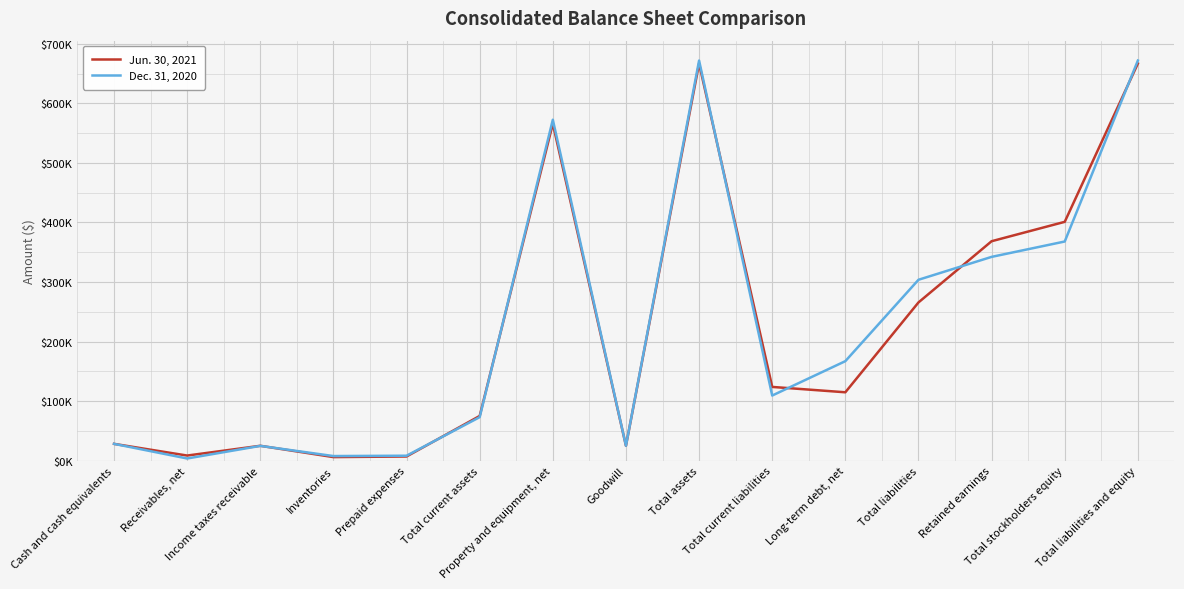

At Total current liabilities, list the series in order from smallest to largest.

Dec. 31, 2020, Jun. 30, 2021